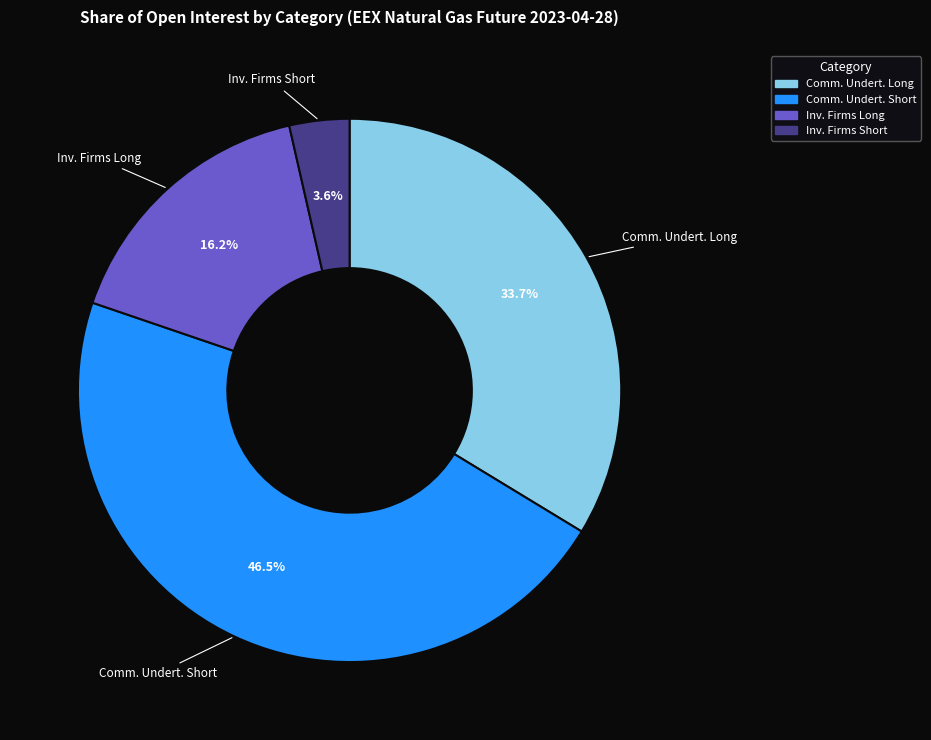

How many segments does this pie chart have?

4